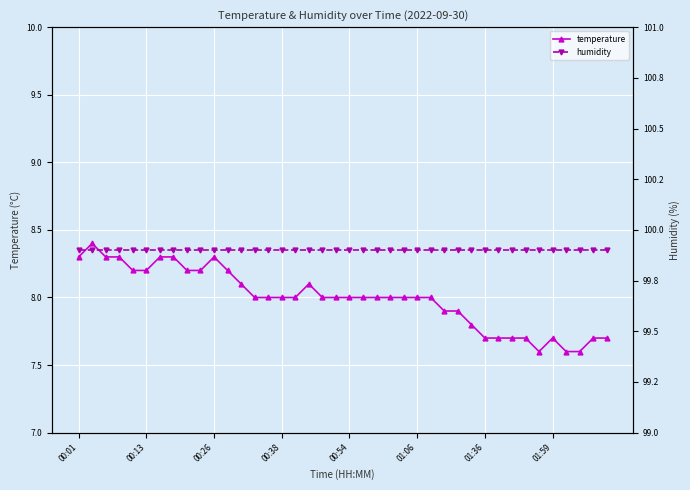

What is the sum of all humidity values?

3996.0